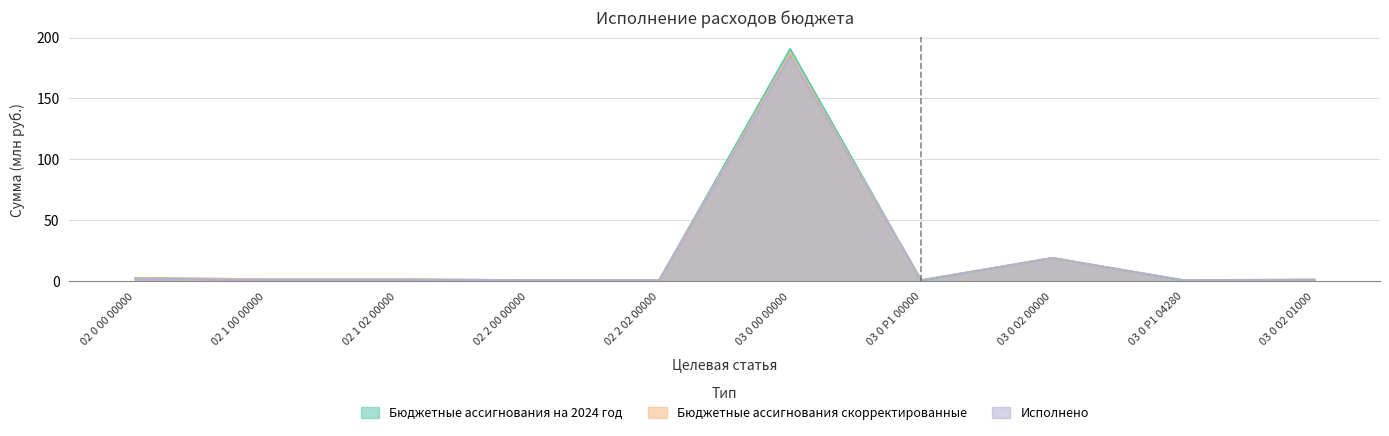

At how many categories does at least one series exceed 156?

1